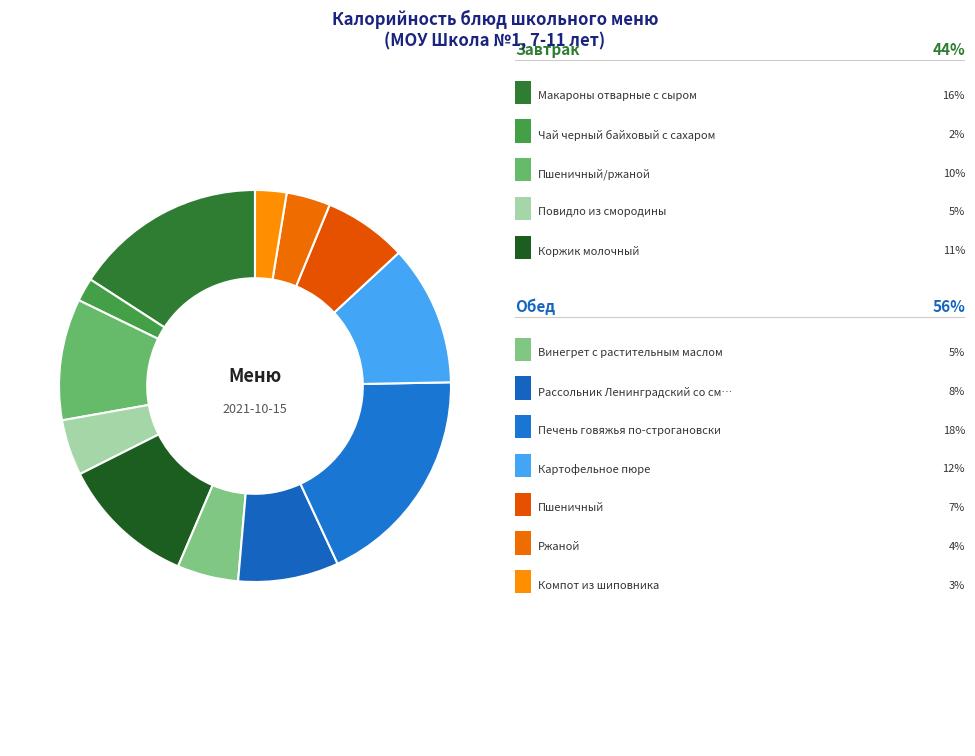

To the nearest percent, what is the average slice percentage?

8%